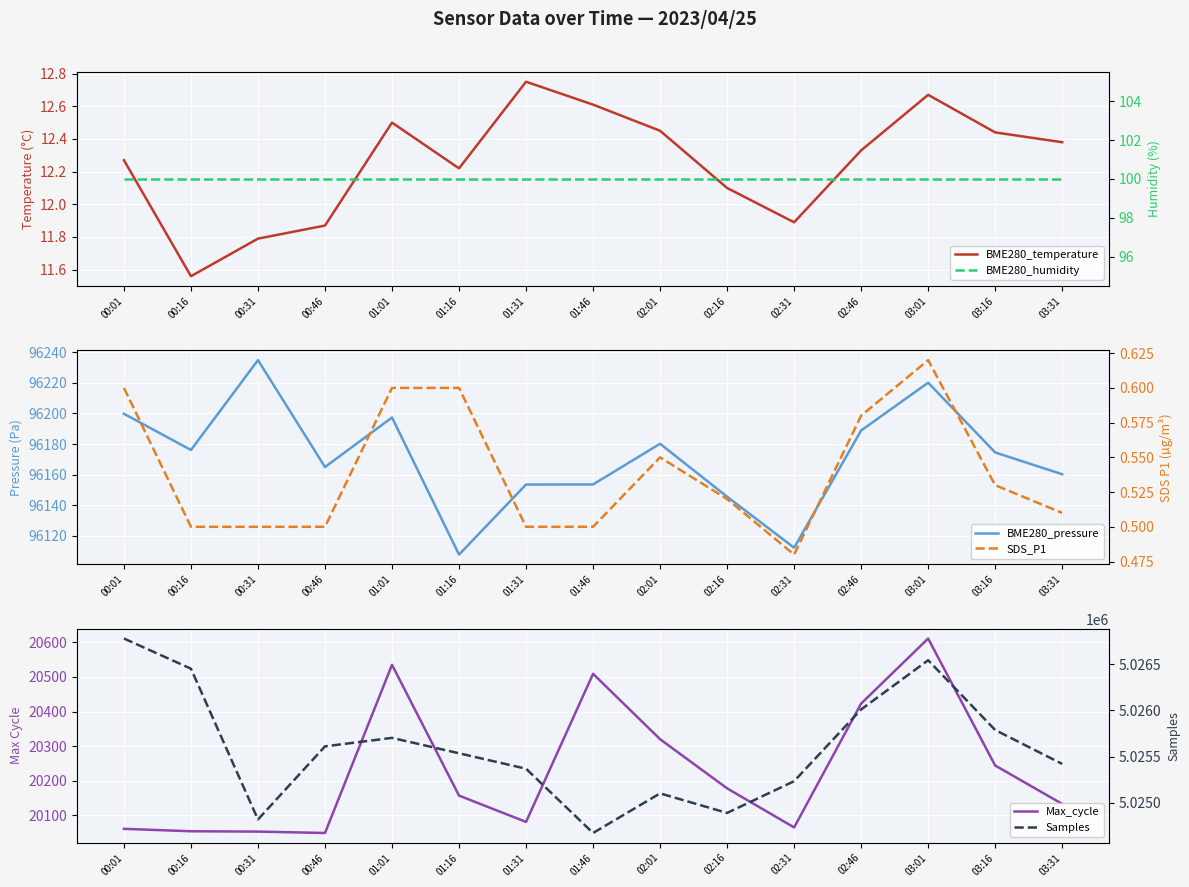

The Samples series shows 7866963.0 at 01:16. True or false?

False